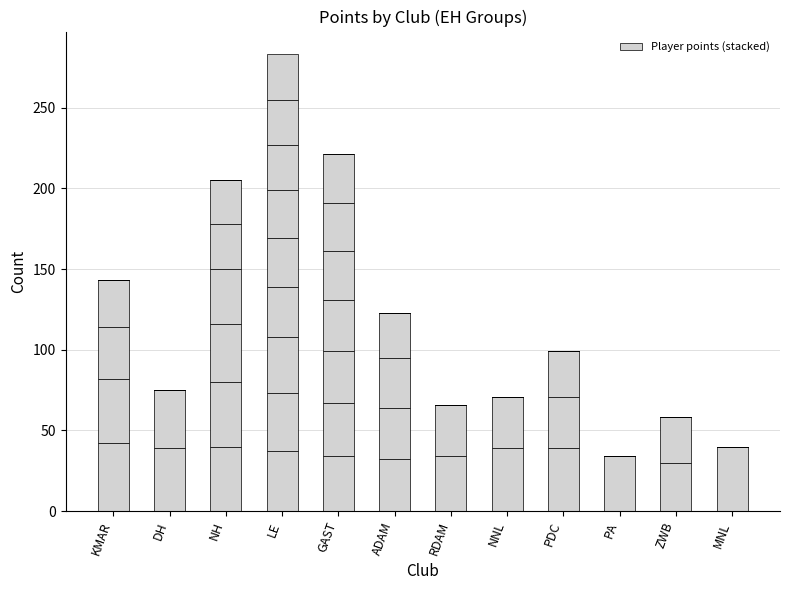

The Player 1 series shows 56 at PA. True or false?

False